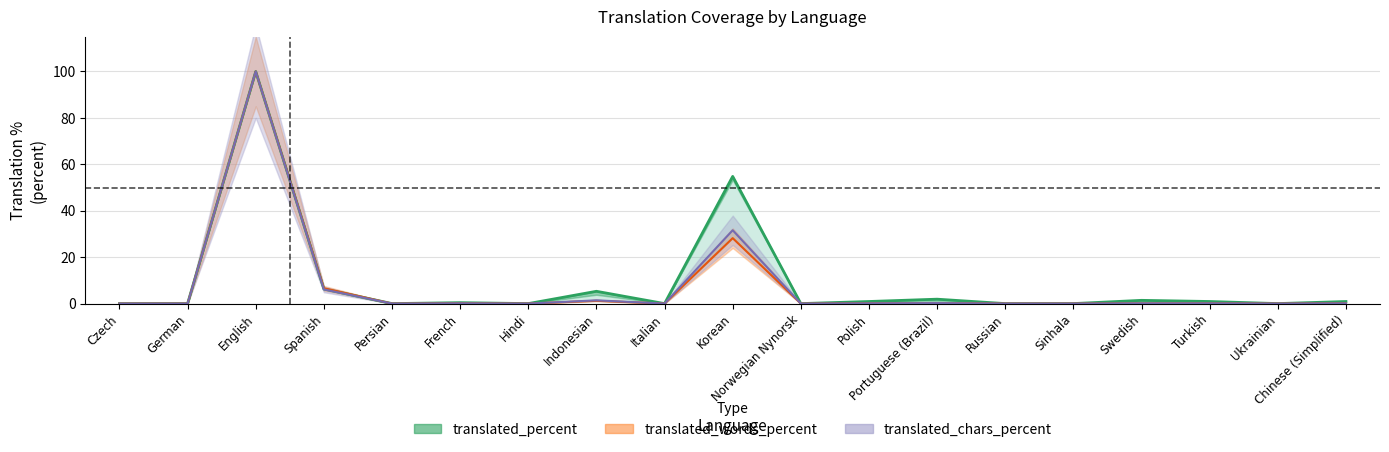

Reading left to right, transcribe all the data shown in this chart.

translated_percent: 0.0	0.0	100.0	6.3	0.0	0.4	0.0	5.3	0.0	54.8	0.0	0.9	1.9	0.0	0.0	1.4	0.9	0.0	0.9
translated_words_percent (line): 0.0	0.0	100.0	6.6	0.0	0.1	0.0	1.2	0.0	28.2	0.0	0.1	0.2	0.0	0.0	0.1	0.1	0.0	0.1
translated_chars_percent (line): 0.0	0.0	100.0	6.1	0.0	0.1	0.0	1.4	0.0	31.6	0.0	0.1	0.2	0.0	0.0	0.1	0.1	0.0	0.1